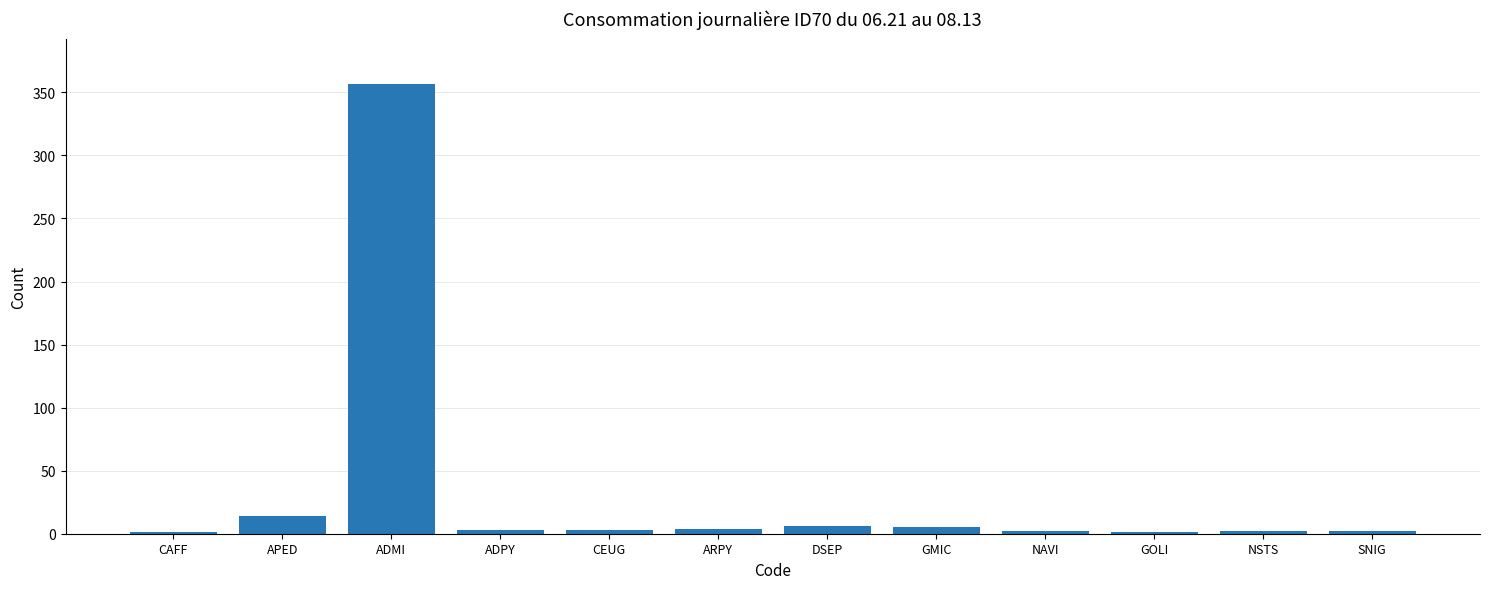

At which category does the chart reach its peak across all series?

ADMI